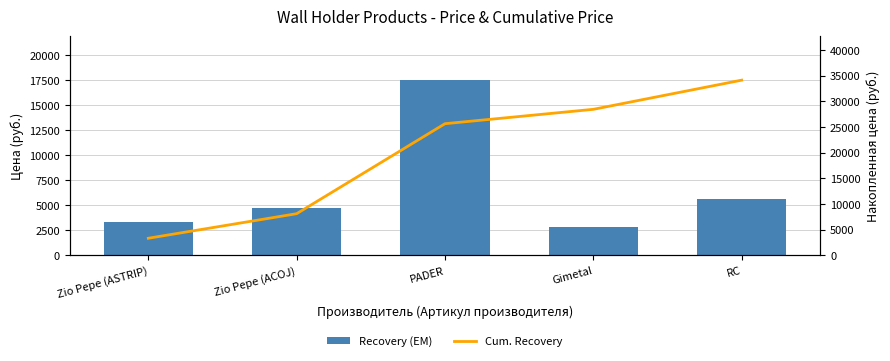

What is the label of the 2nd bar from the left?

Zio Pepe (ACOJ)